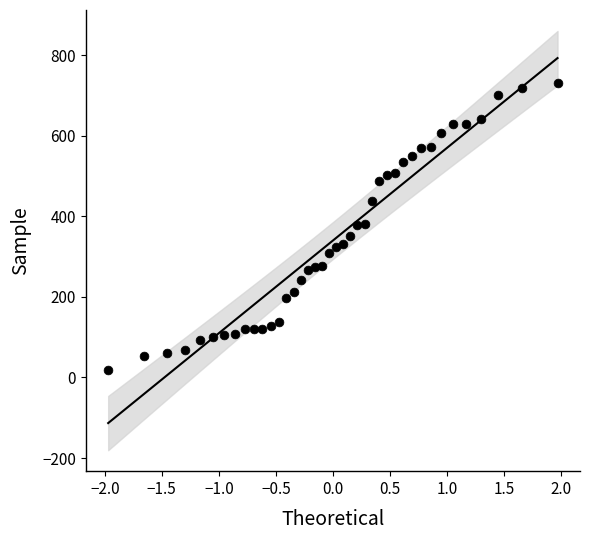

What is the range of Y values (max minus min)?

713